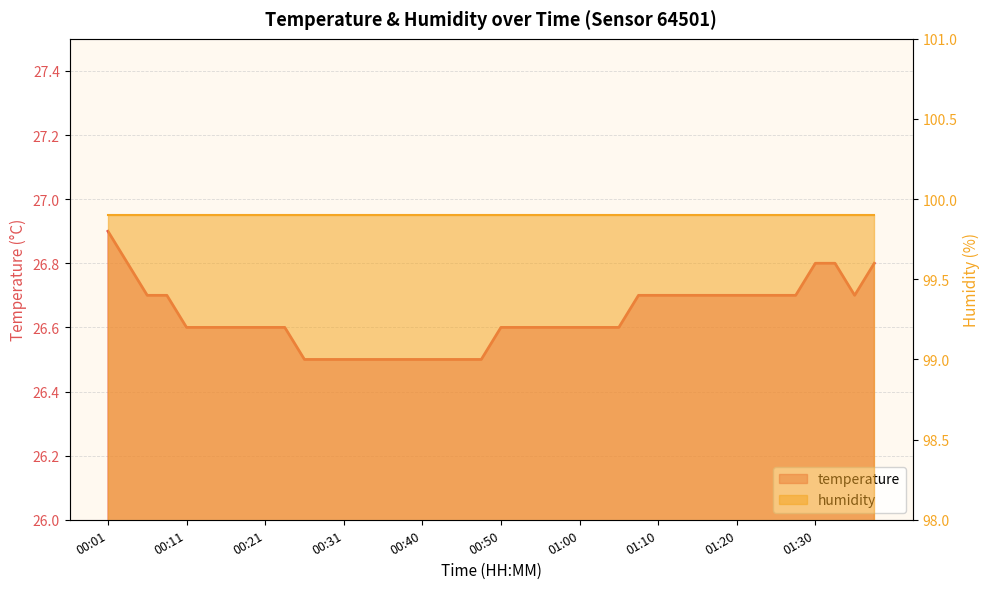

What is the difference between the second highest and minimum values?

0.3